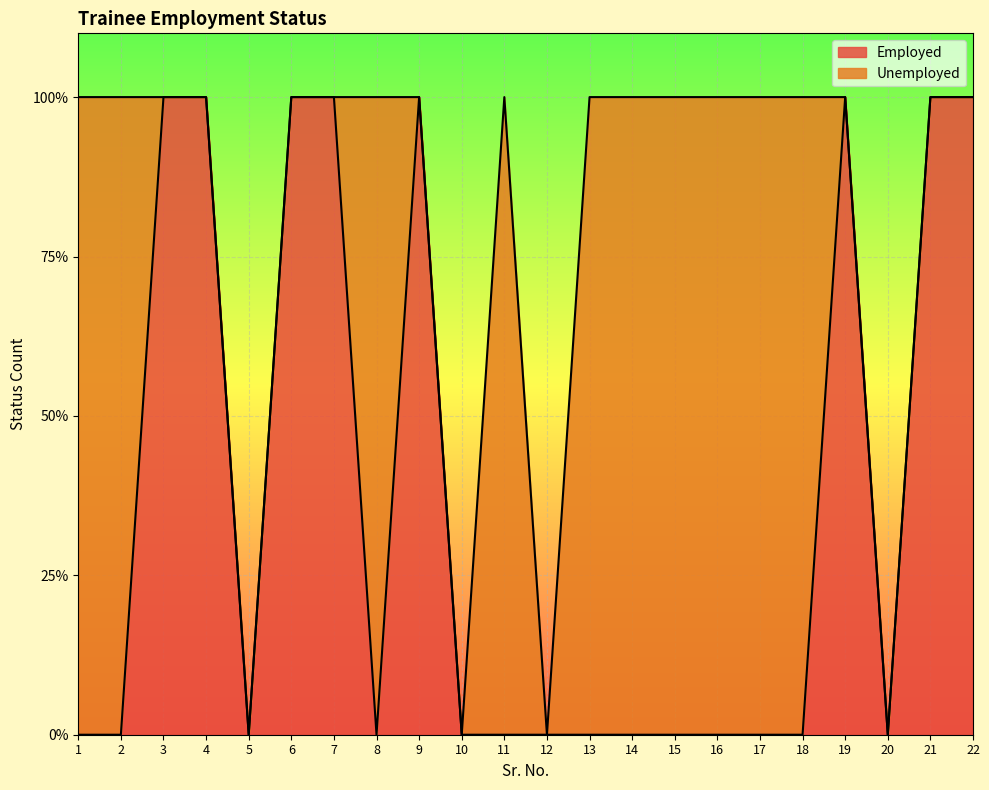

True or false: the data has more than 2 interior local peaks.

False